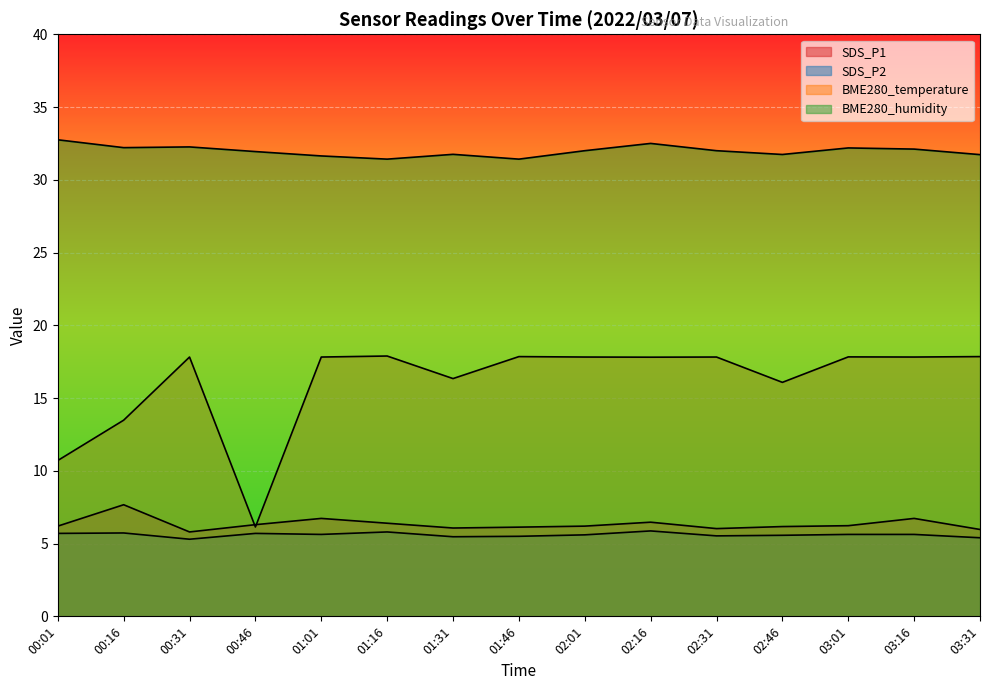

The SDS_P2 series shows 2.0 at 00:16. True or false?

False